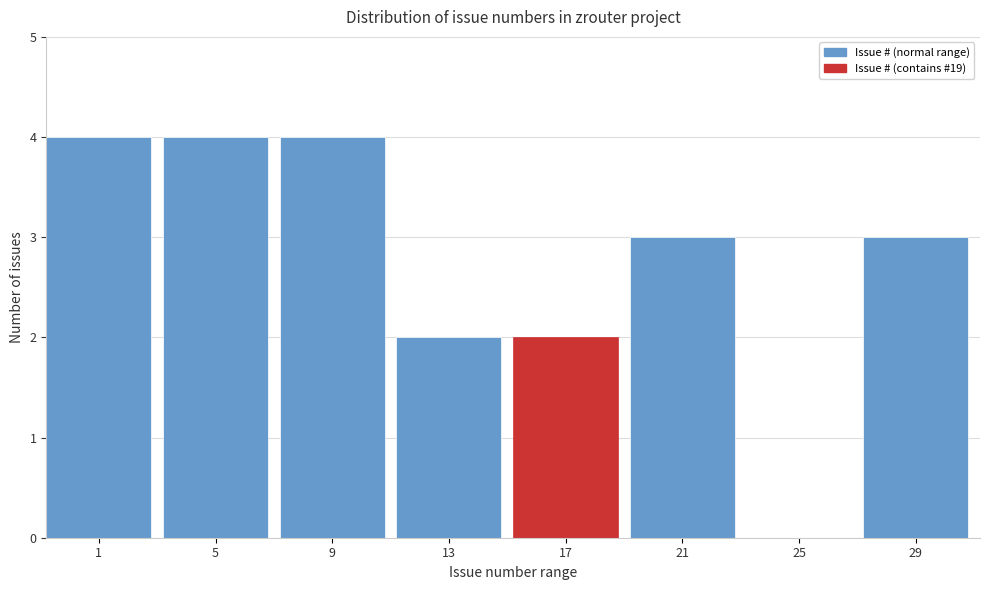

Reading left to right, extract all data points from this chart.

1=4	5=4	9=4	13=2	17=2	21=3	25=0	29=3